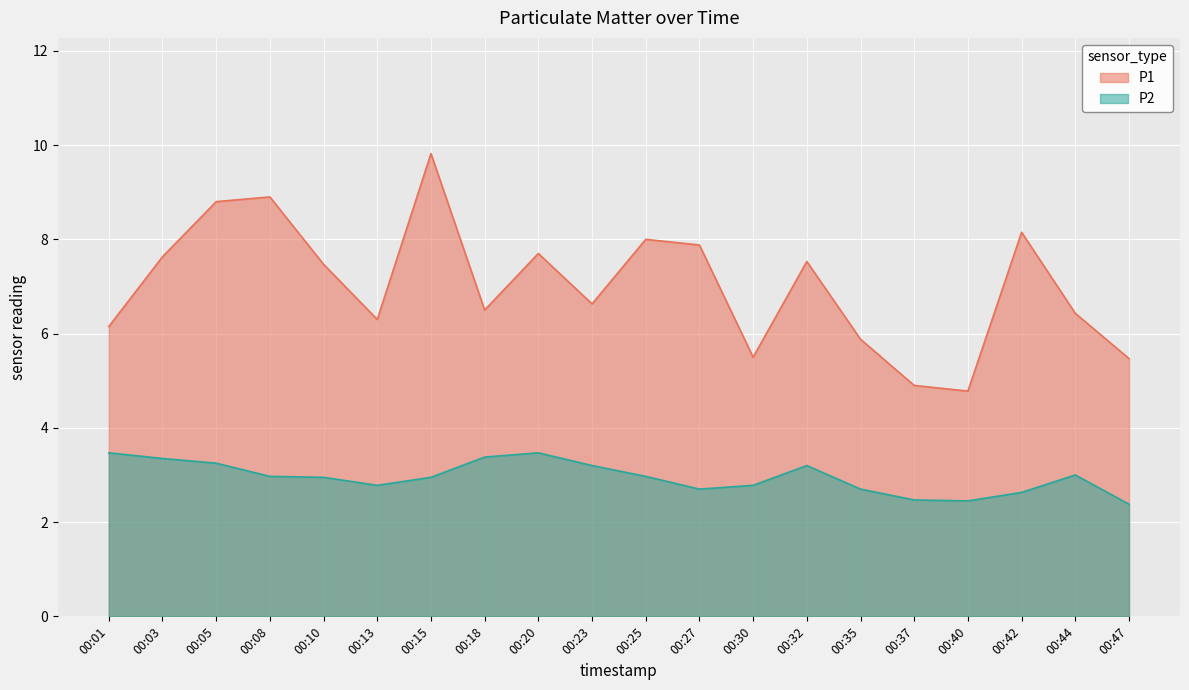

What is the value of the P1 point at the 12th from the left?

7.9